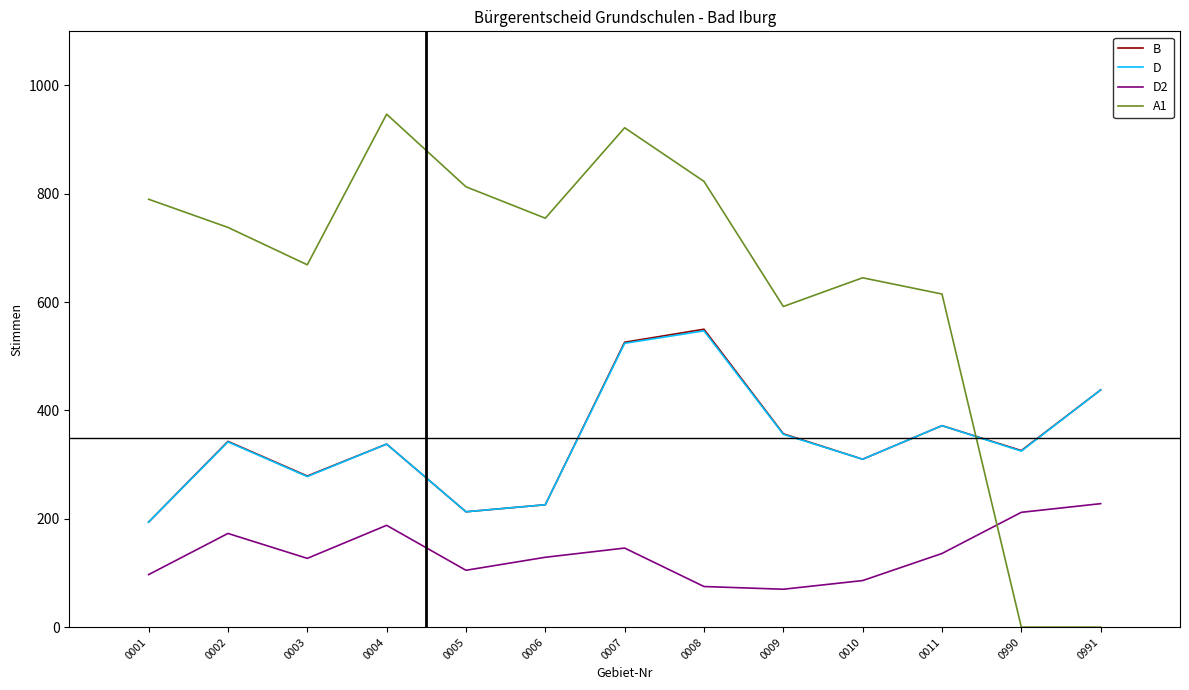

The value of D at 0008 is 723. True or false?

False